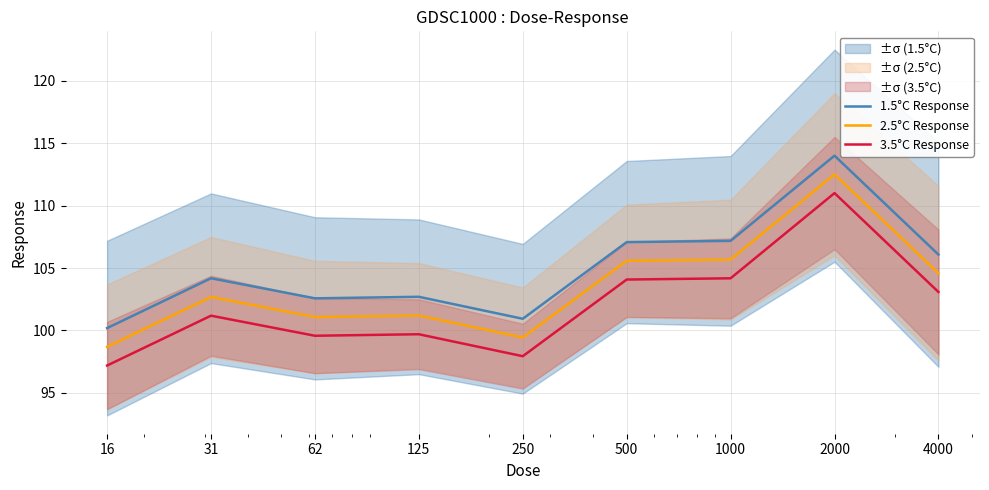

At which category does 3.5°C Response reach its first local valley?

62